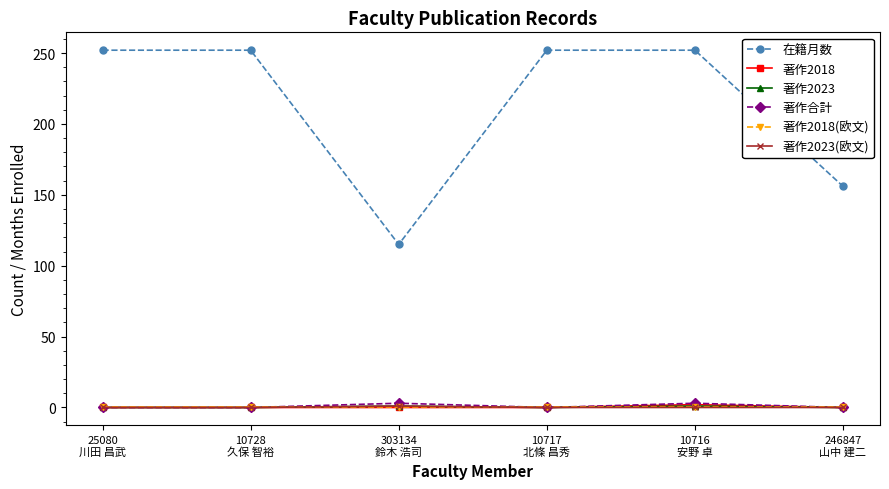

True or false: 在籍月数 and 著作2018(欧文) cross at least once.

False